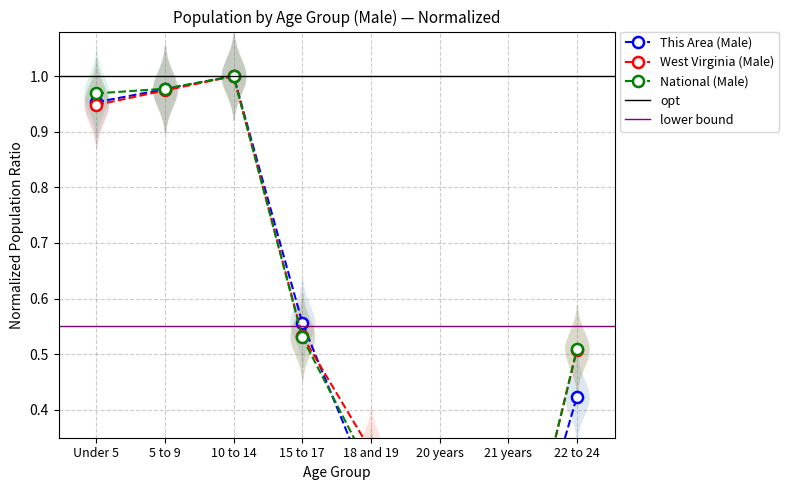

List the series in order of their overall mean, lowest first.

This Area (Male), National (Male), West Virginia (Male)